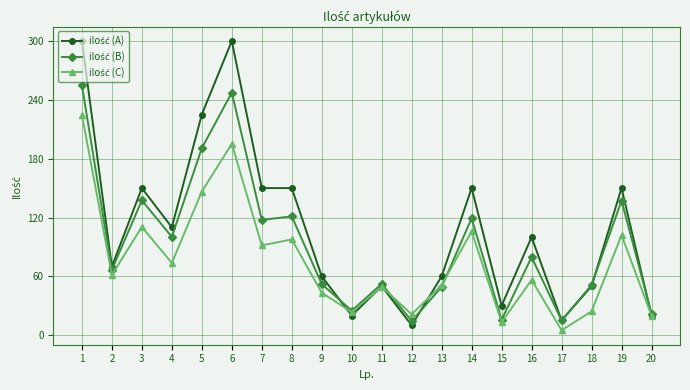

What is the total value across all series at 1?

780.0